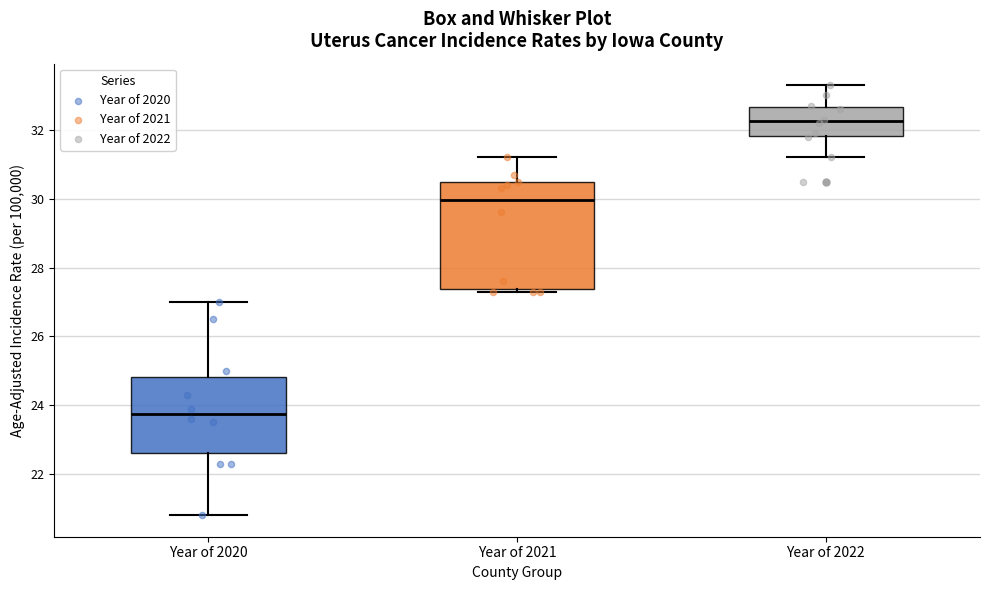

Where is the lower edge of the box for Year of 2020 on the y-axis? The values are not printed on the chart, so give them approximately, as read against the axis.

22.6